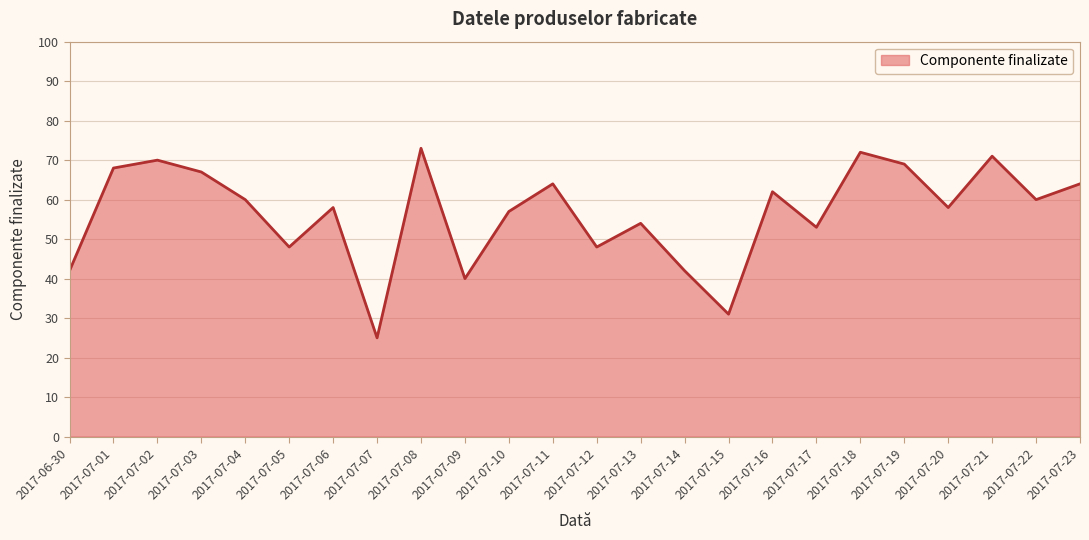

What position from the right is 2017-07-02?

22